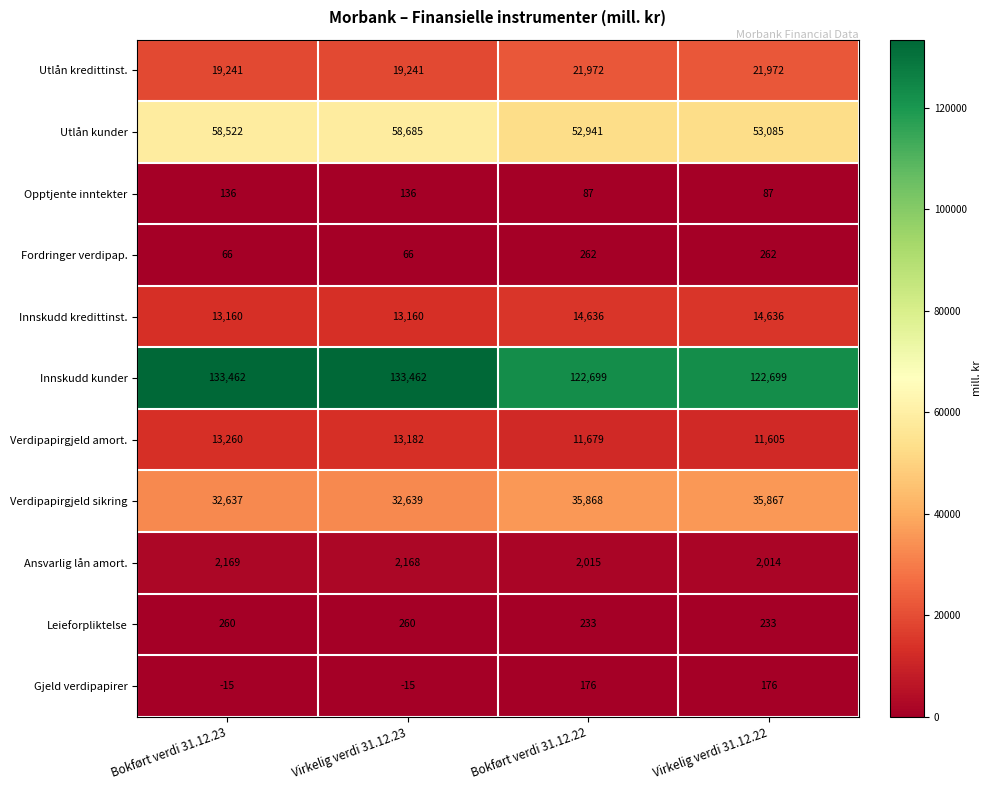

What is the sum of the Utlån kunder values at Bokført verdi 31.12.23 and Virkelig verdi 31.12.23?

117207